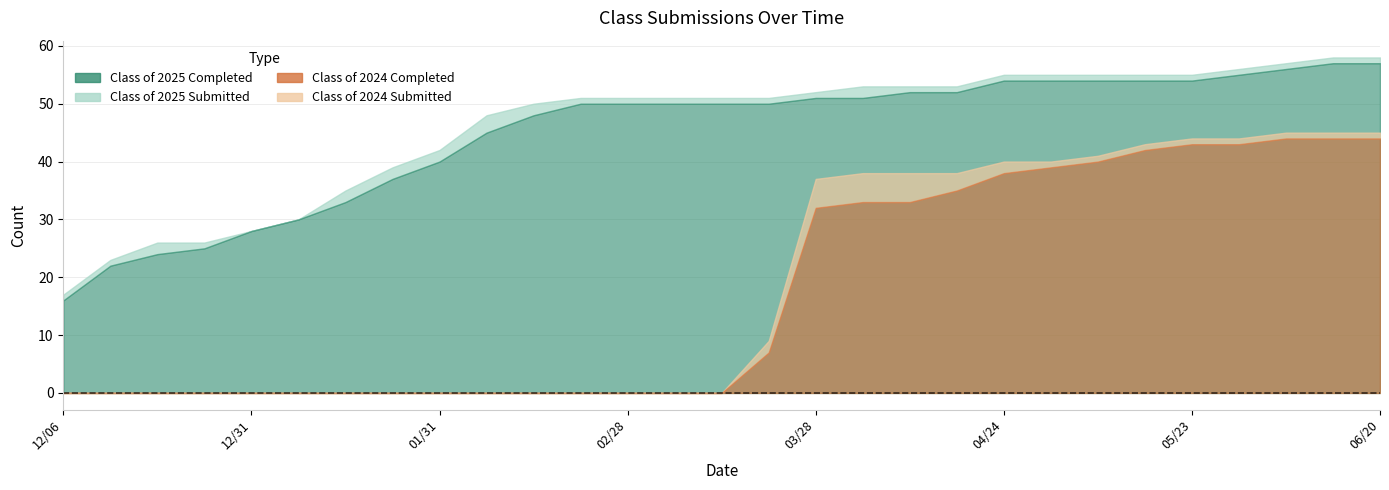

How many lines are shown in the chart?

4